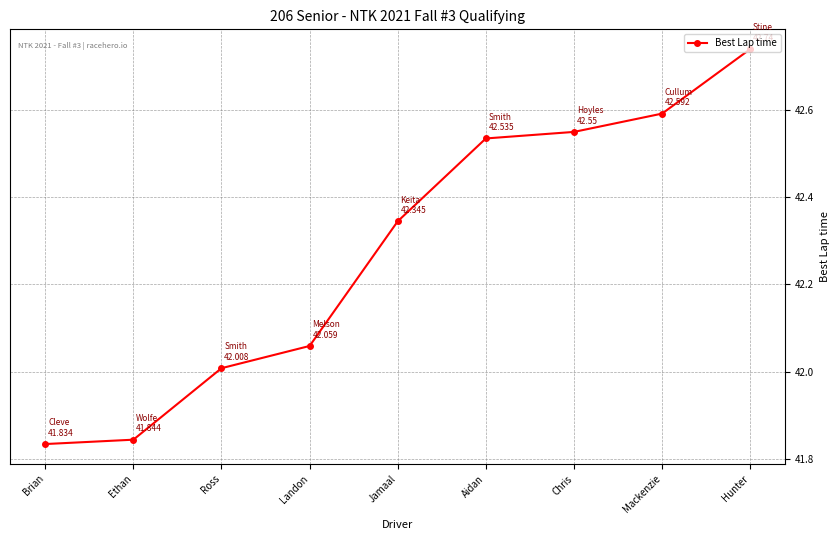

Which category has the highest value across all series?

Hunter